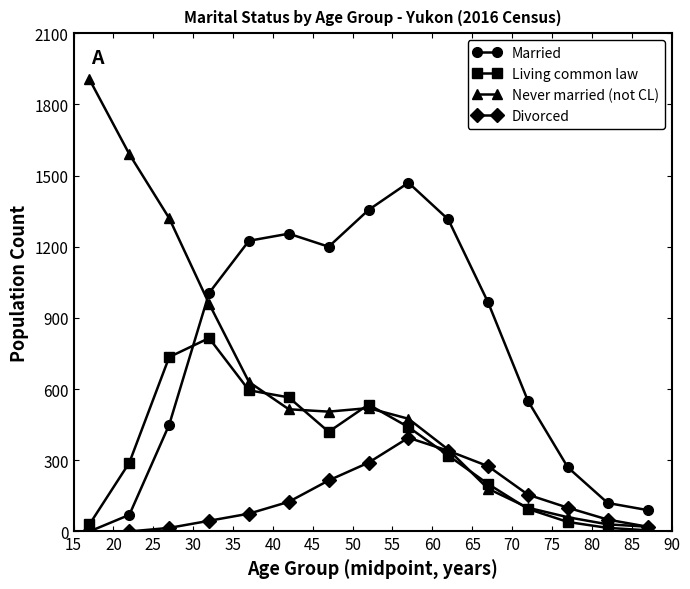

Which series has the widest spread of values?

Never married (not CL)